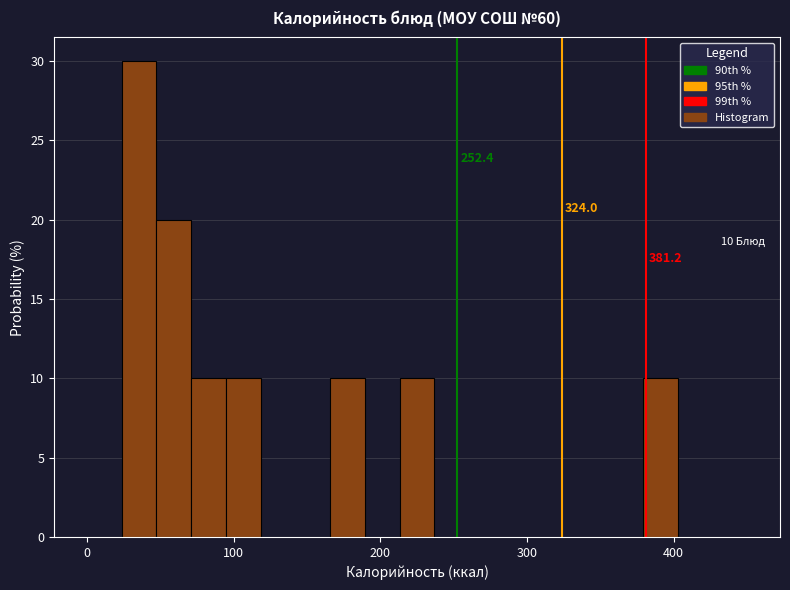

Around what value on the x-axis is the tallest bar? Give the approximate position of its centre, as read against the axis.

40